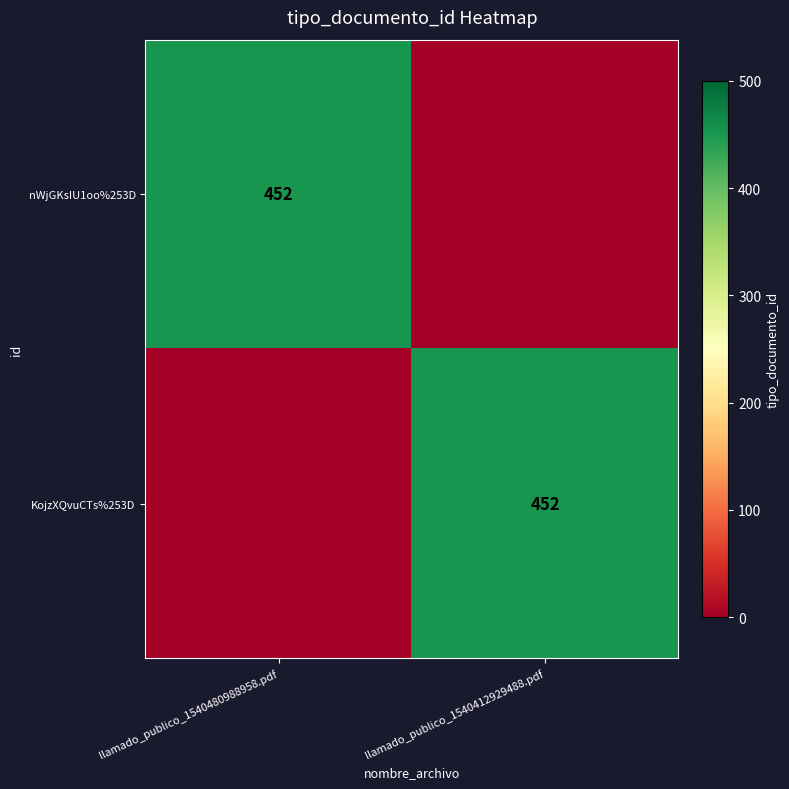

The KojzXQvuCTs%253D series shows 699 at llamado_publico_1540412929488.pdf. True or false?

False